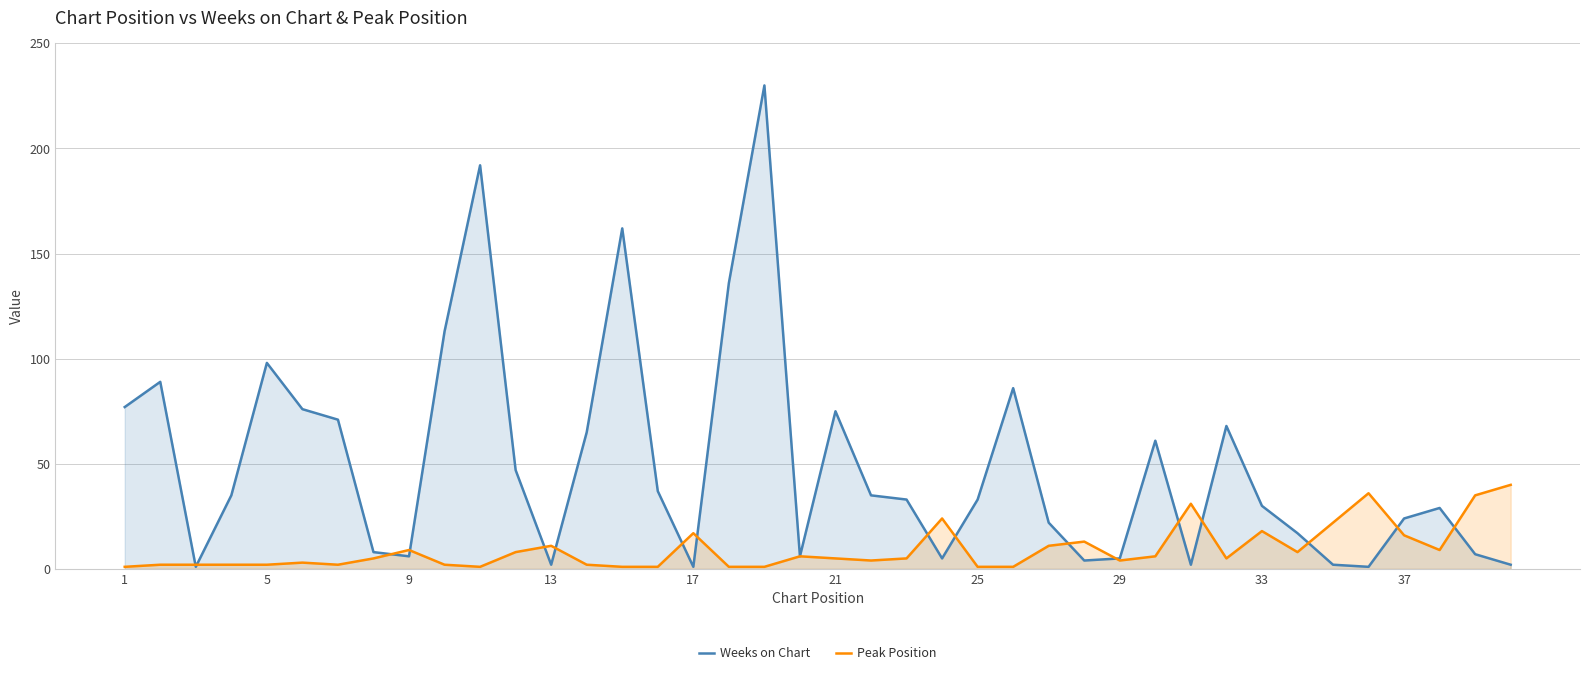

How many series are shown in this chart?

2